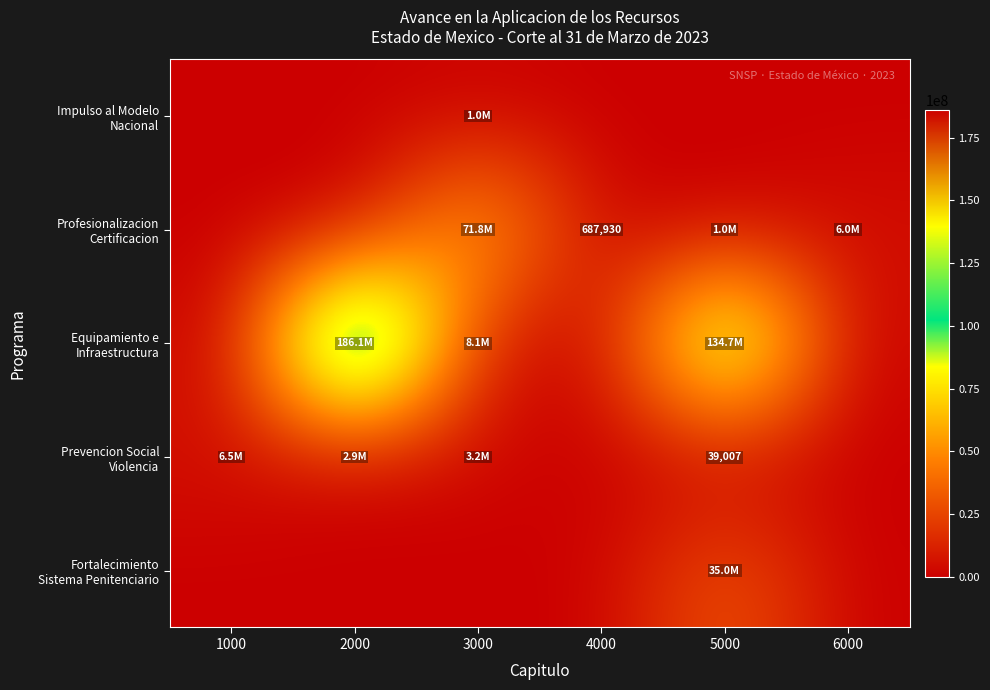

How many data points in Prevencion Social Violencia are above 2859506?

3